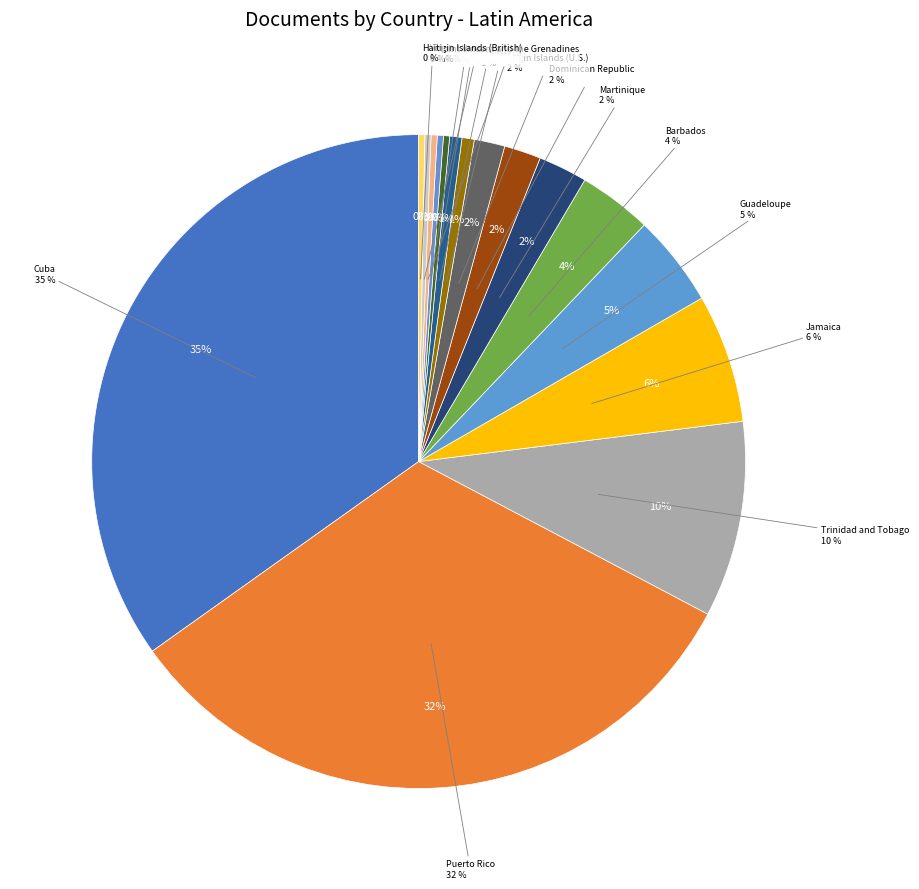

Is there any slice that represents more than half of the pie?

No